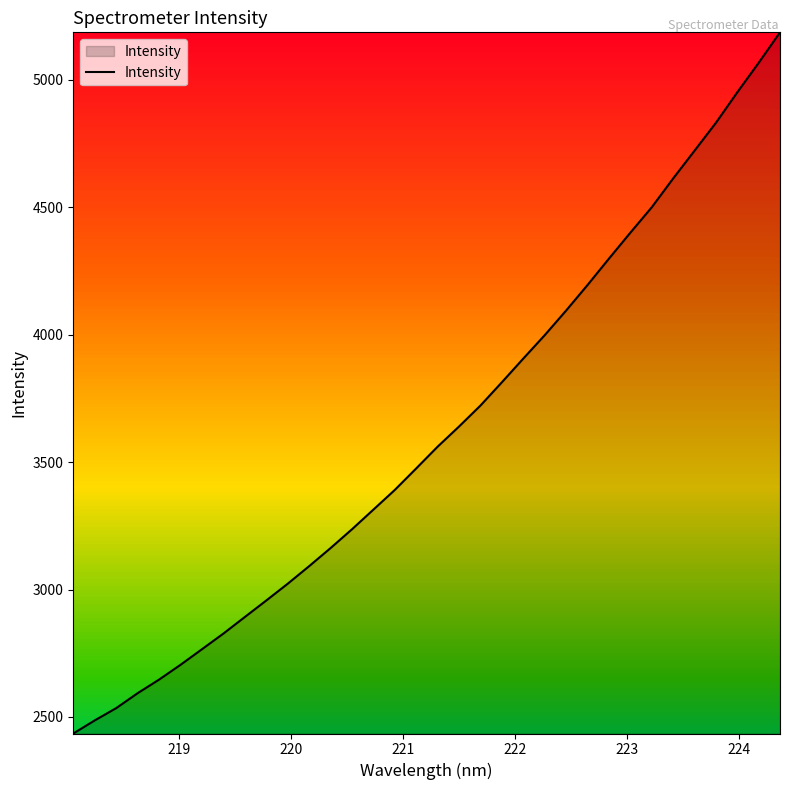

How many series are shown in this chart?

1